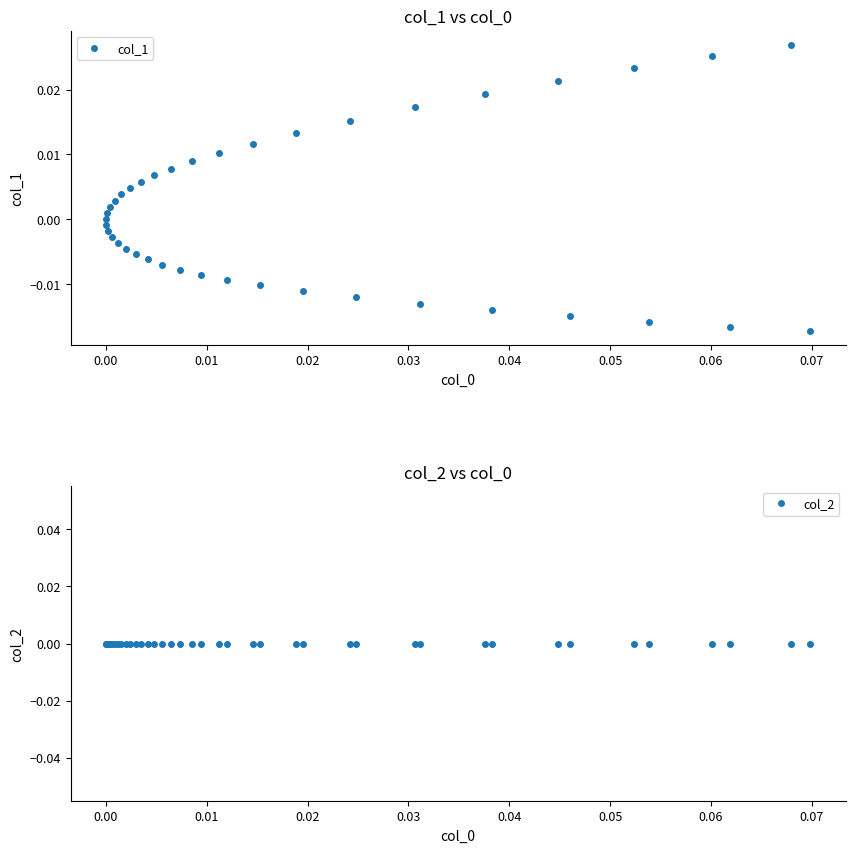

True or false: col_1 has more than 0 interior local peaks.

True